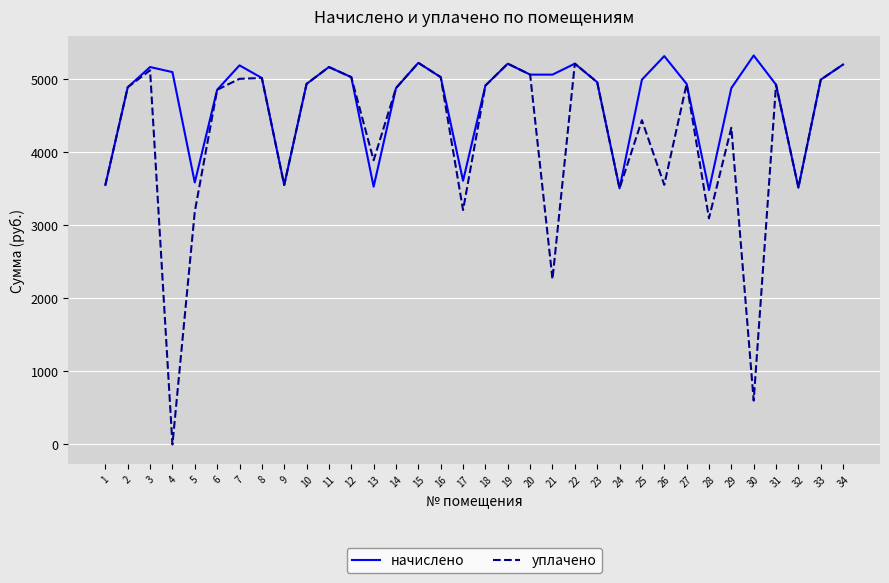

At 4, list the series in order from smallest to largest.

уплачено, начислено